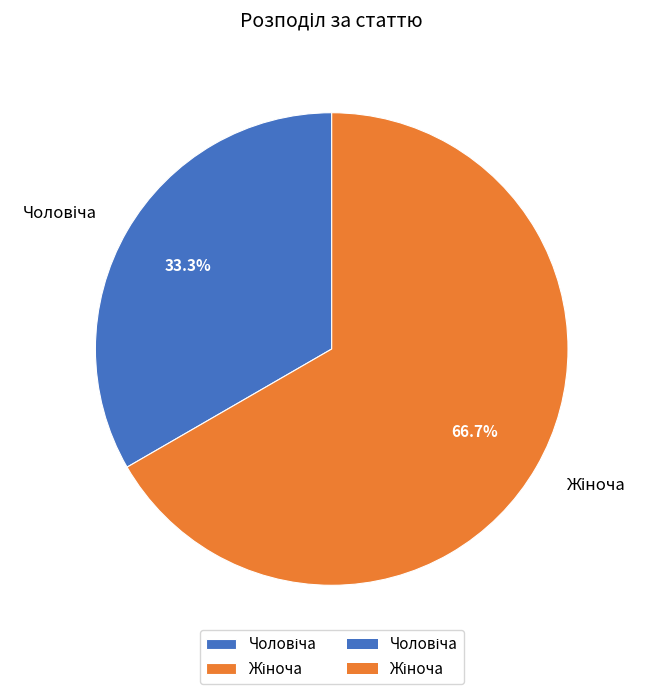

Does any single category account for the majority?

Yes